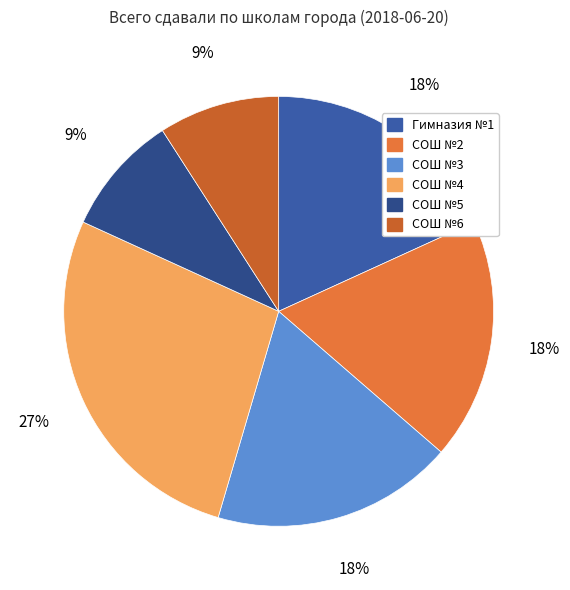

What percentage is NOT represented by СОШ №4?

72.7%